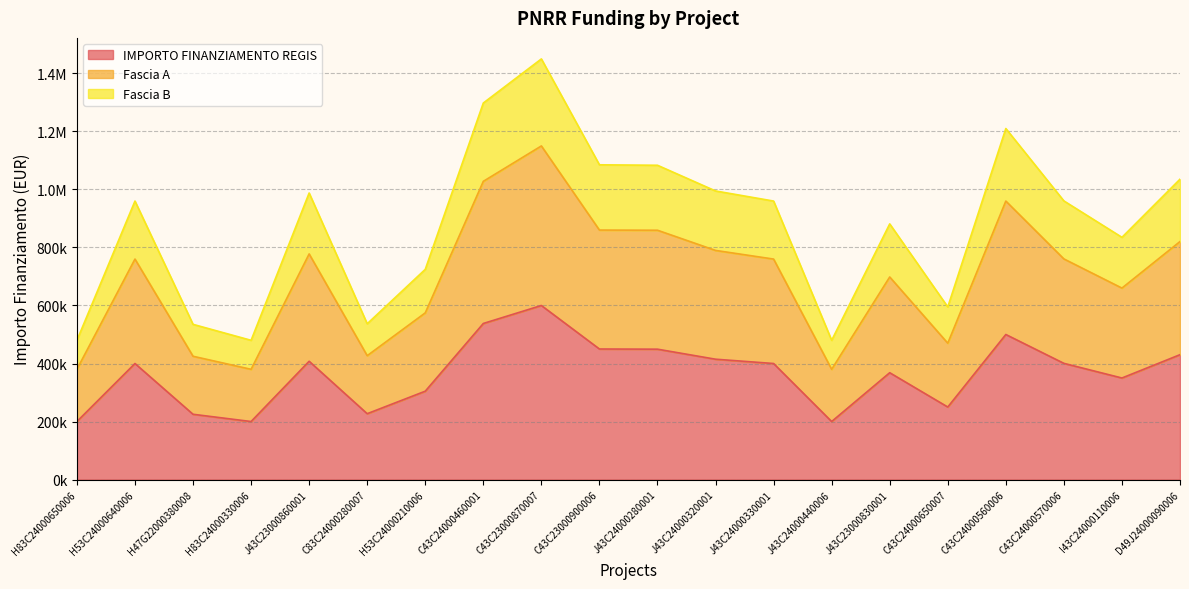

The IMPORTO FINANZIAMENTO REGIS series shows 350000.0 at I43C24000110006. True or false?

True